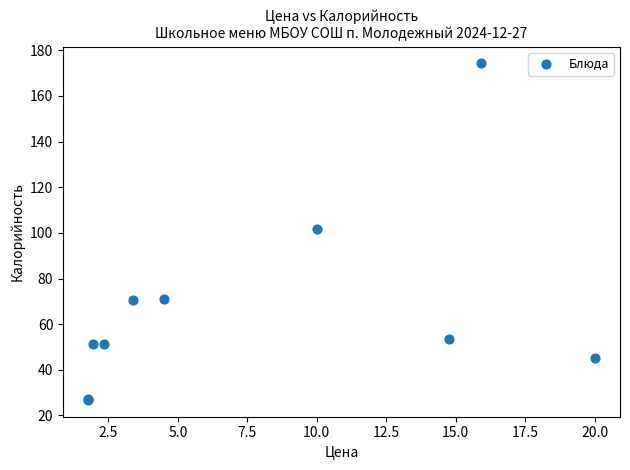

What Y value in the scatter plot is closest to 100?

101.8